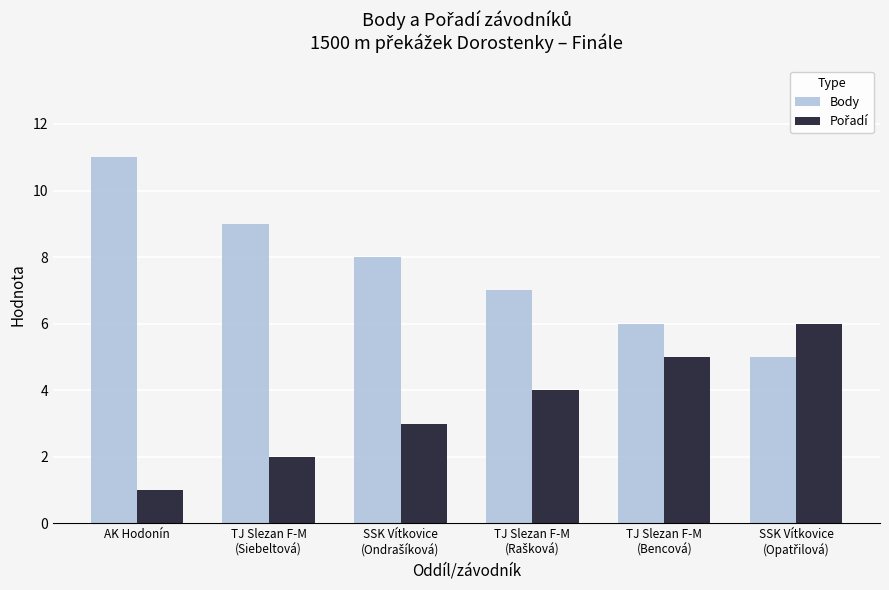

How many bars are there in each group?

2